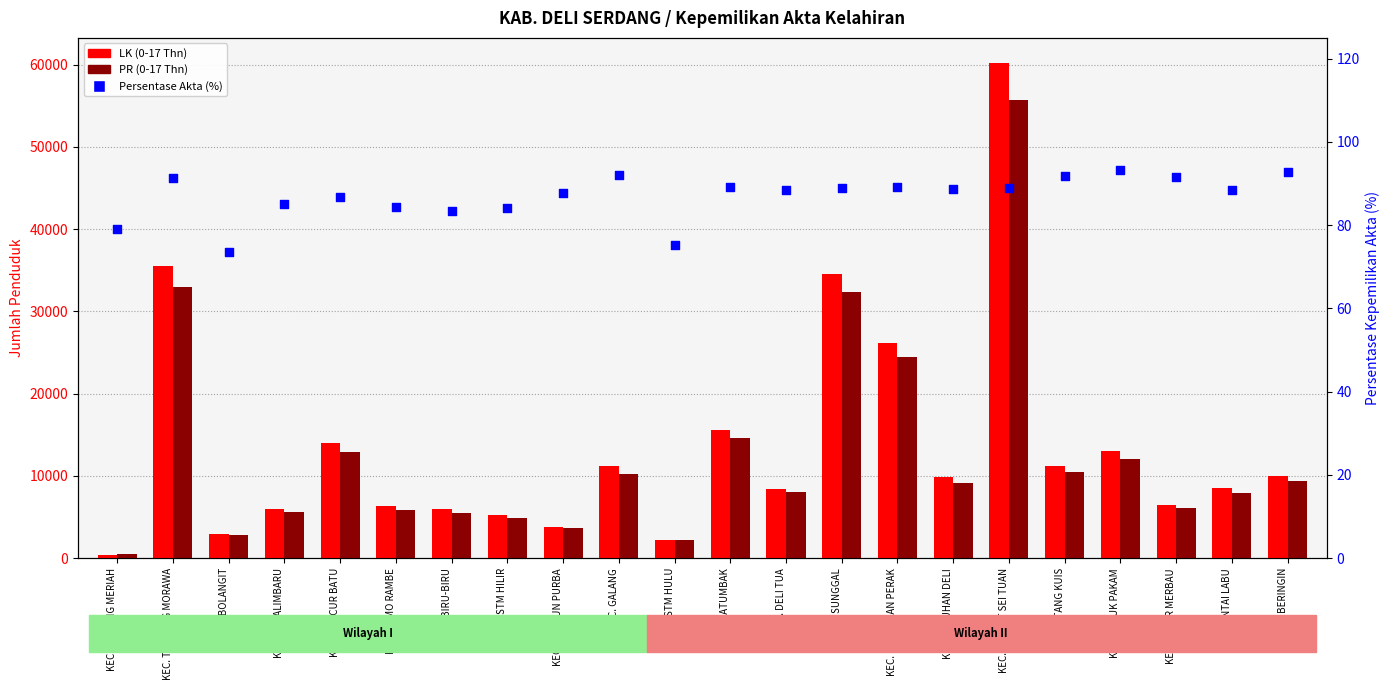

What are all the series names shown in the legend?

LK (0-17 Thn), PR (0-17 Thn), Persentase Akta (%)